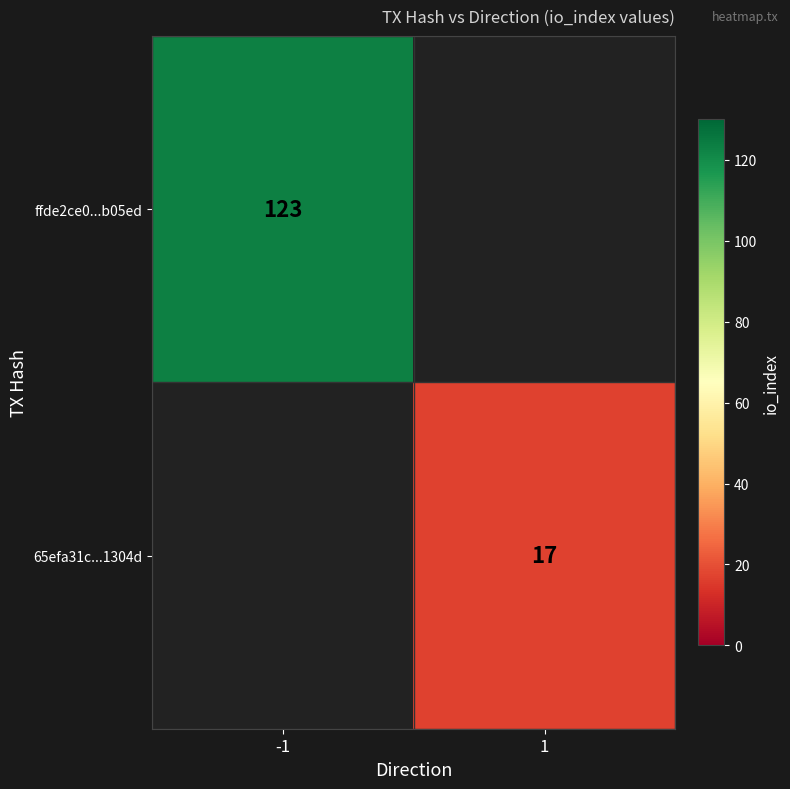

The value of 65efa31c...1304d at 1 is 27.8. True or false?

False